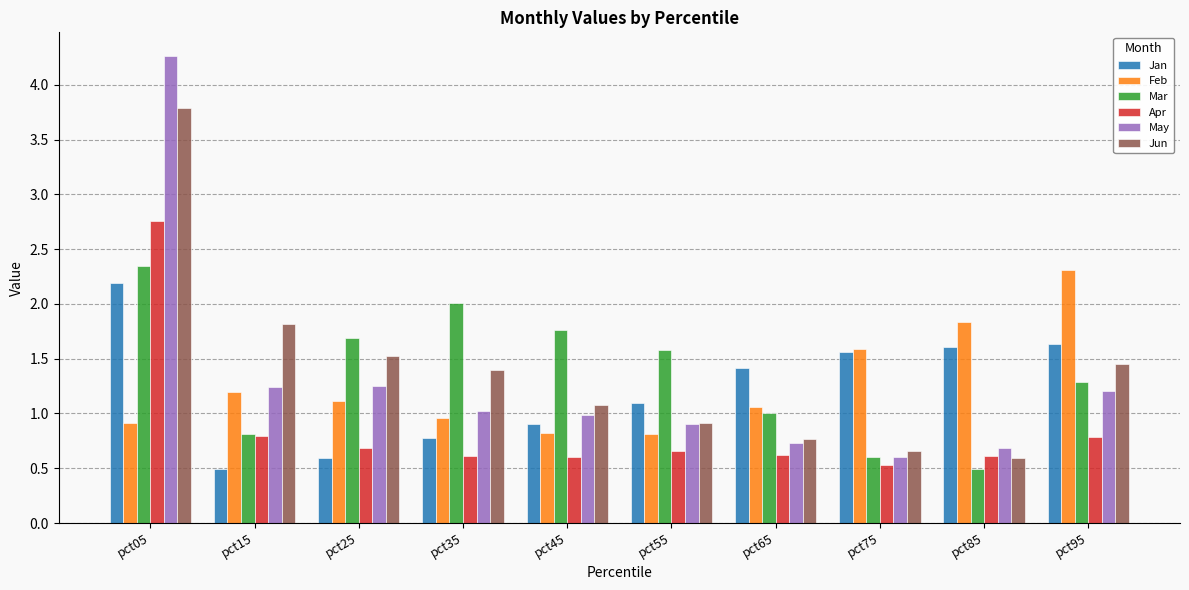

What is the difference between the maximum and minimum values in the Feb series?

1.5